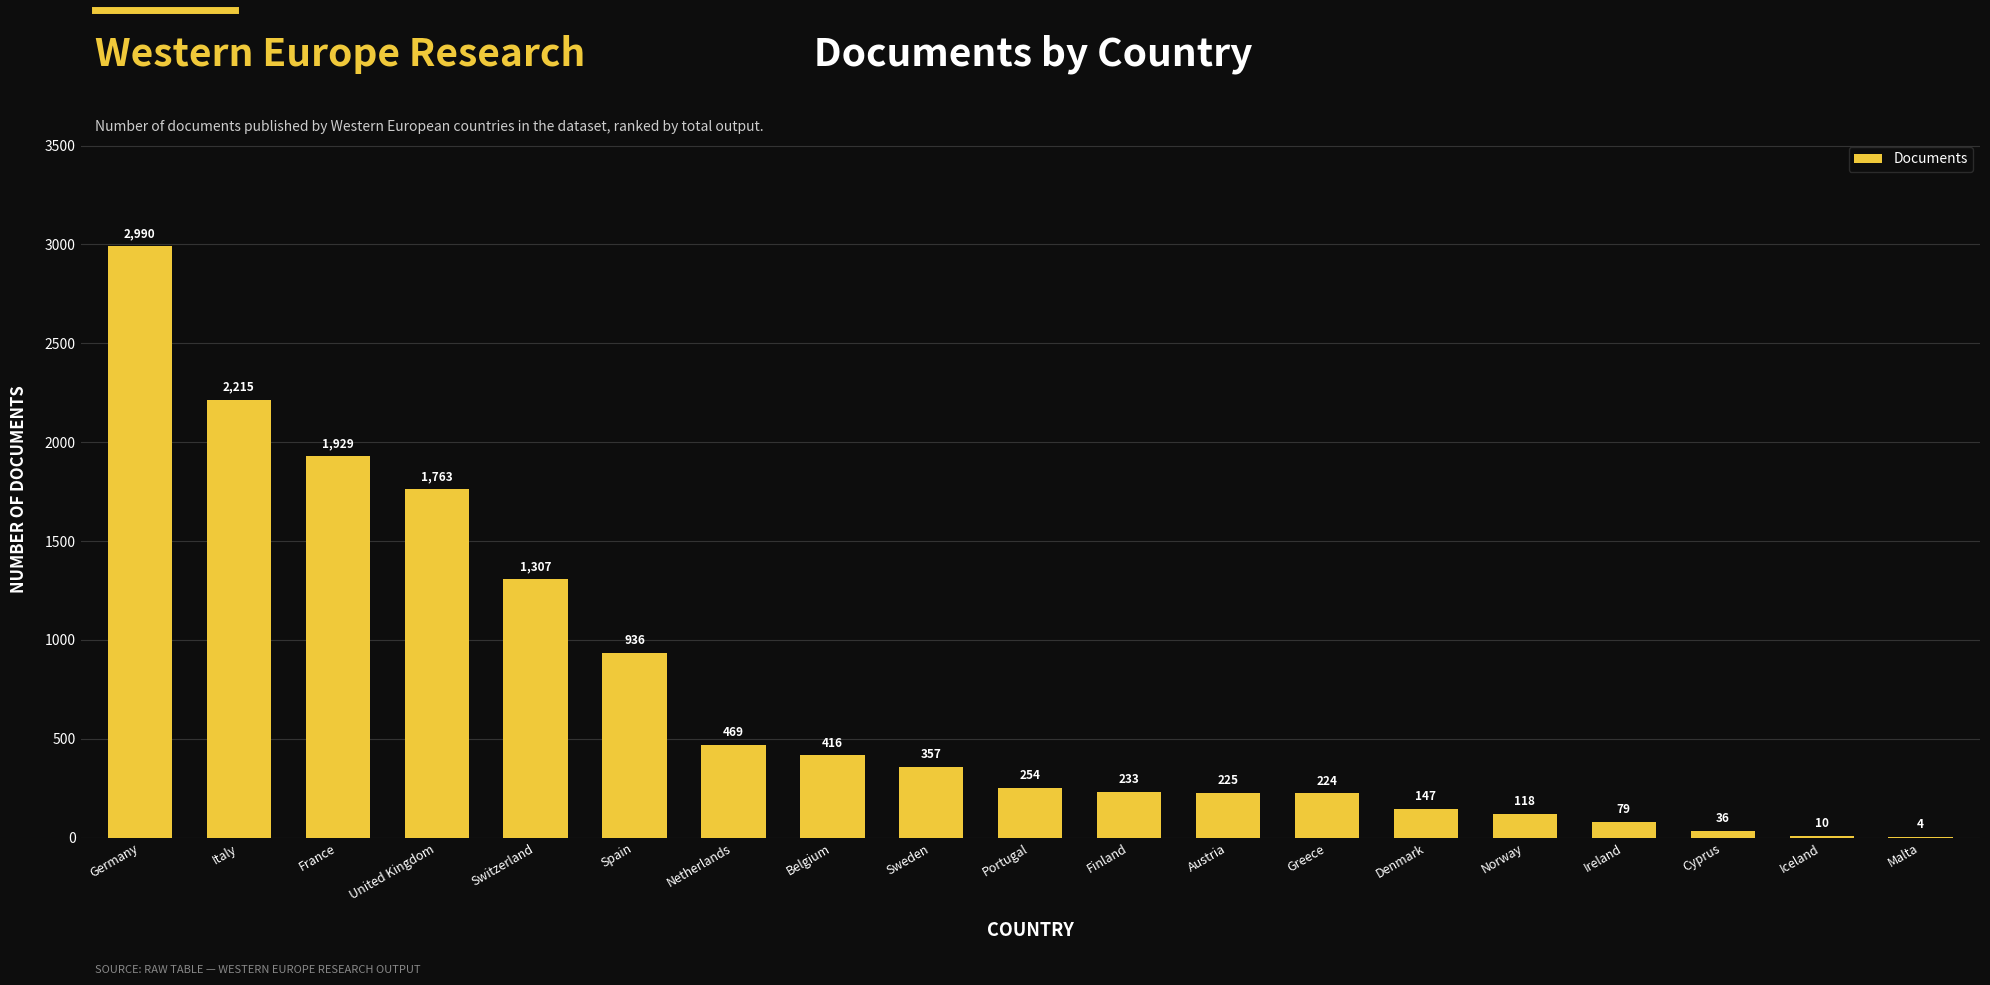

The chart shows a value of 79 at Ireland. True or false?

True